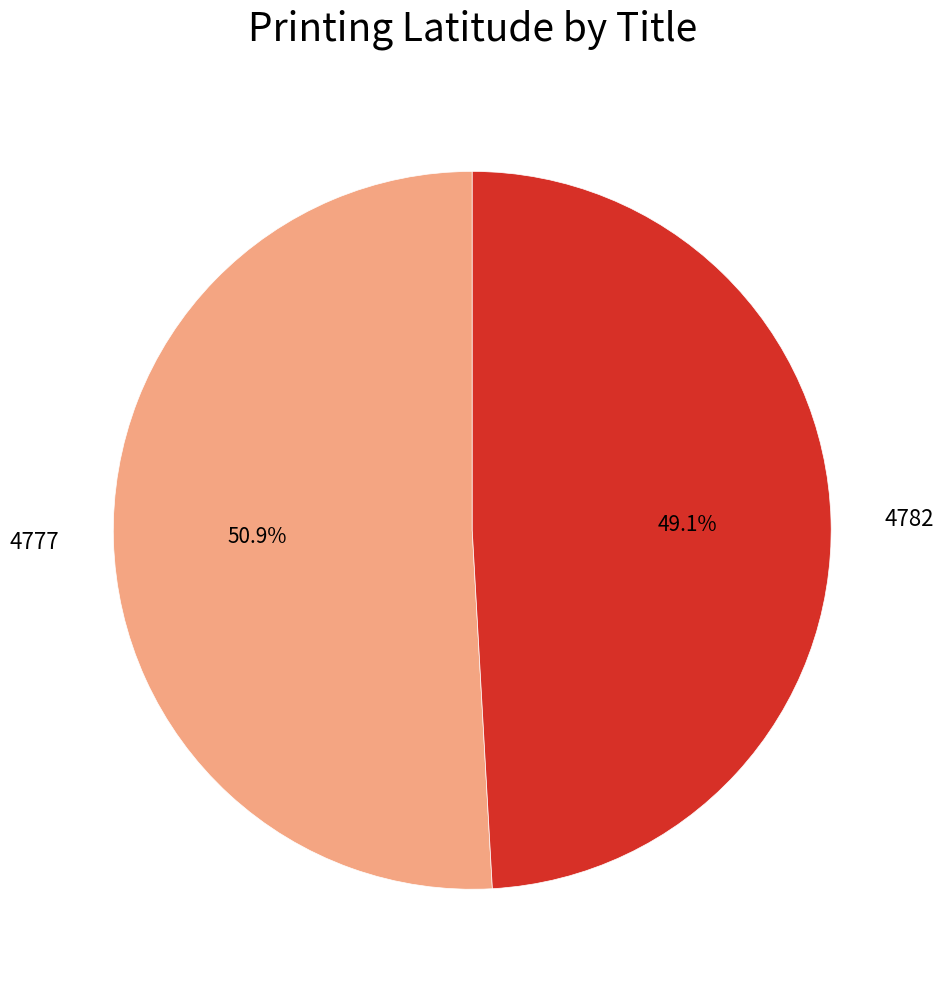

What percentage is the 4782 slice, to the nearest percent?

49%